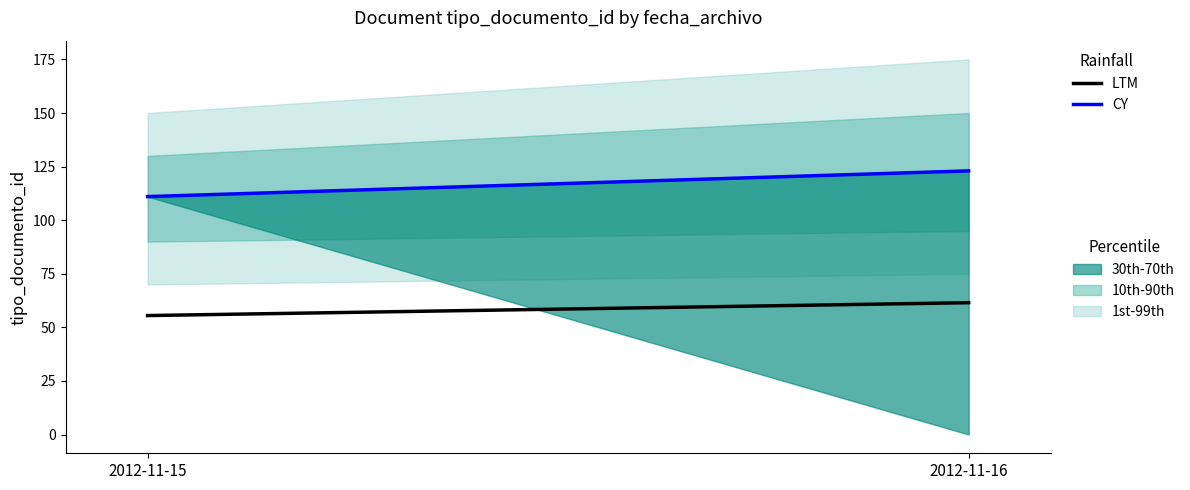

Reading left to right, list all the values displayed in this chart.

LTM: 55.5	61.5
CY: 111.0	123.0